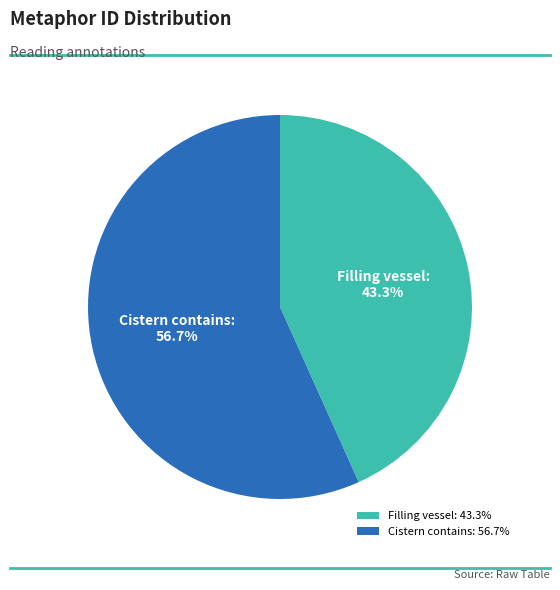

Does any single category account for the majority?

Yes